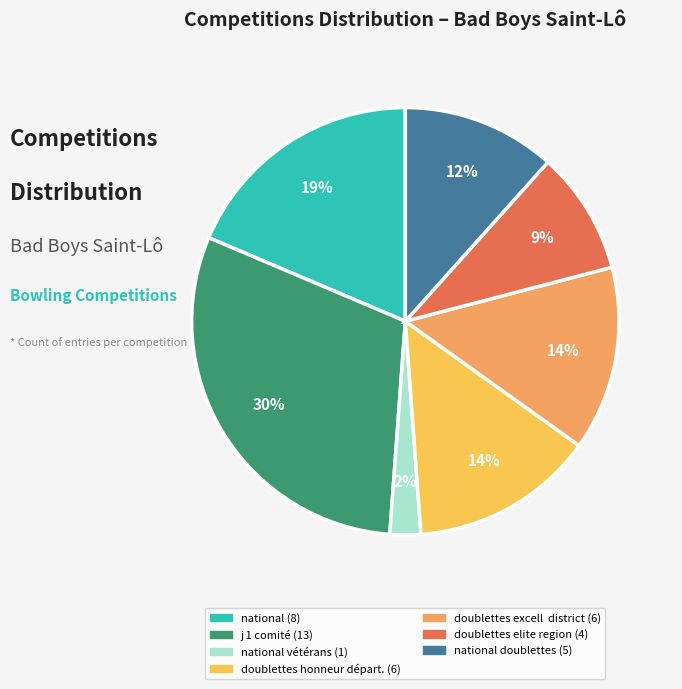

To the nearest percent, what is the difference between the largest and smallest slice percentages?

28%